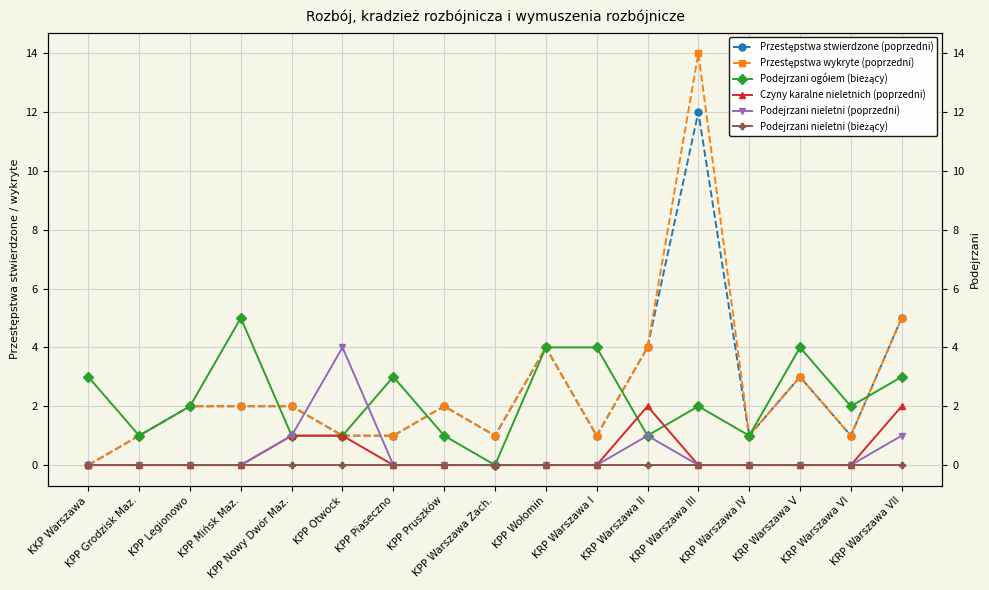

True or false: Przestępstwa stwierdzone (poprzedni) and Czyny karalne nieletnich (poprzedni) intersect in this chart.

False